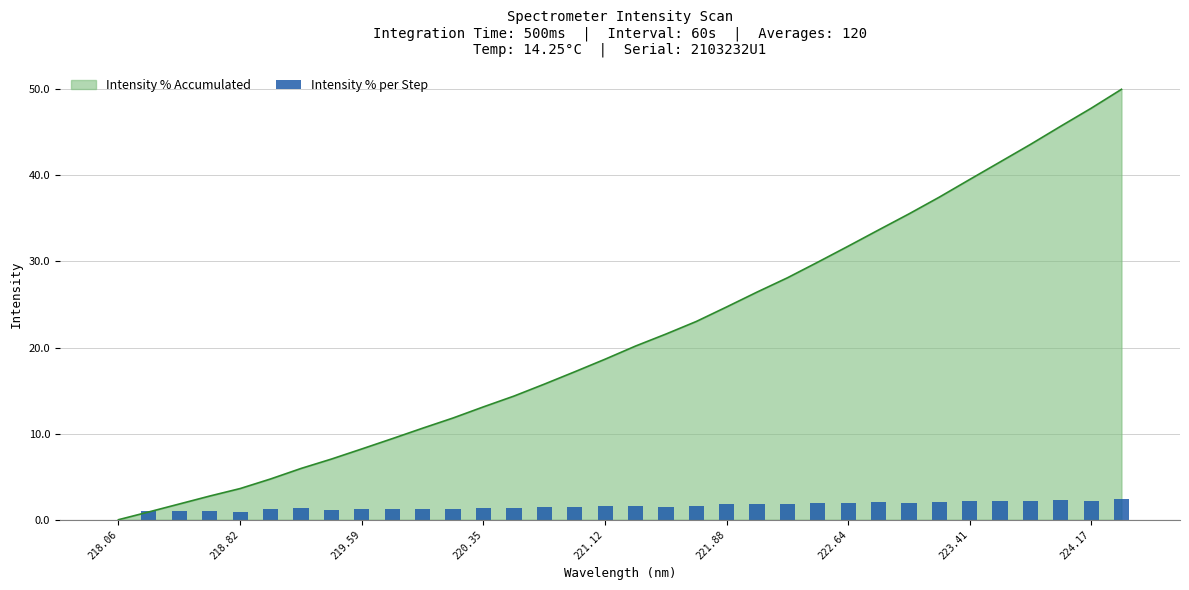

What is the value of the 22nd bar from the left?

1.8